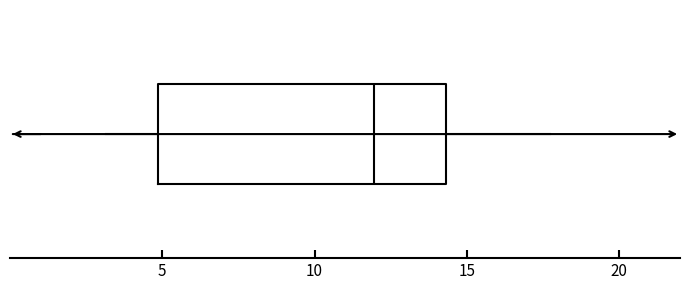

Where does the left whisker of the box end on the x-axis? The values are not printed on the chart, so give them approximately, as read against the axis.

3.0